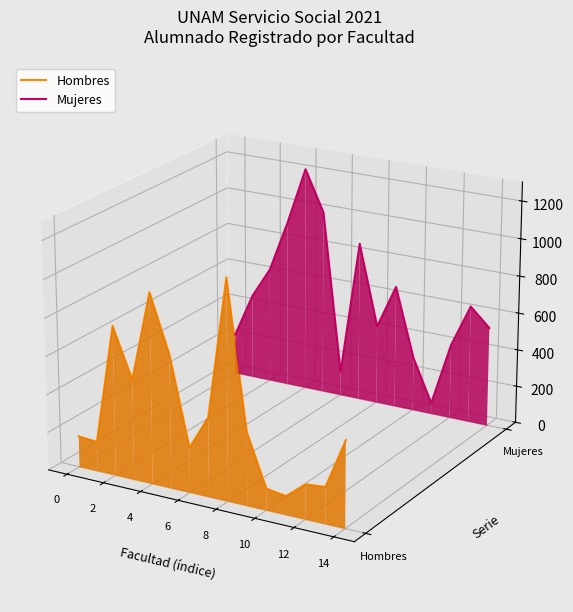

How many data points does each series have?

15